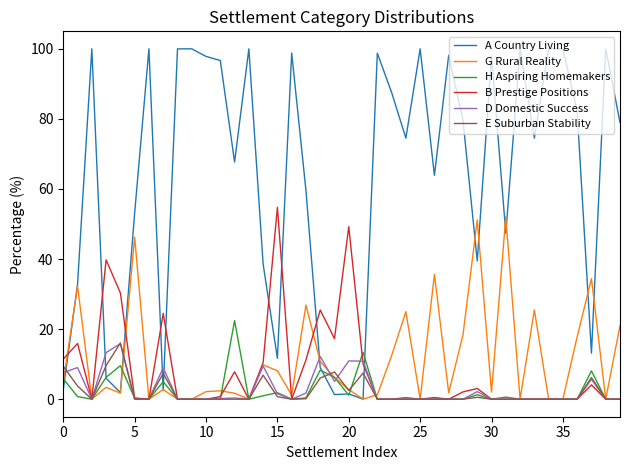

Which series has the widest spread of values?

A Country Living